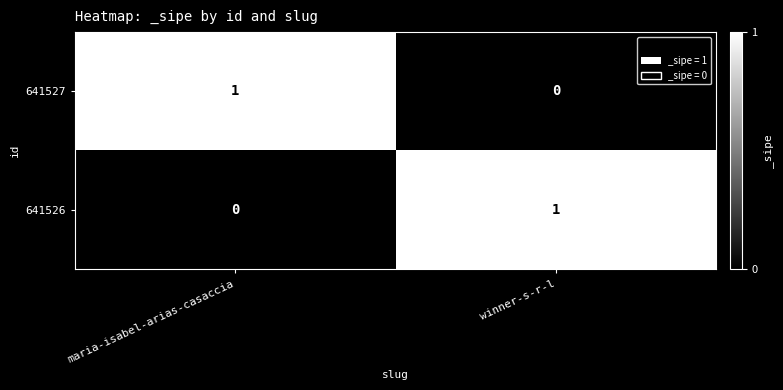

How many data points in 641527 are less than 1?

1